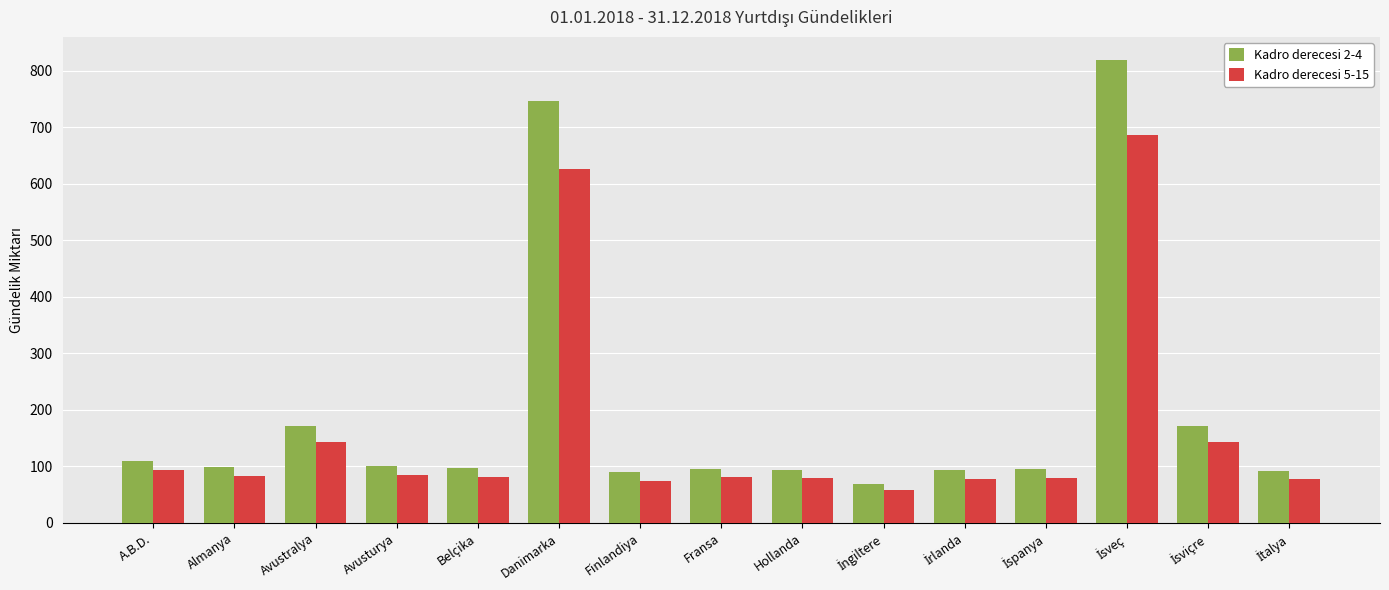

What is the sum of the Kadro derecesi 5-15 values at Avusturya and Danimarka?

711